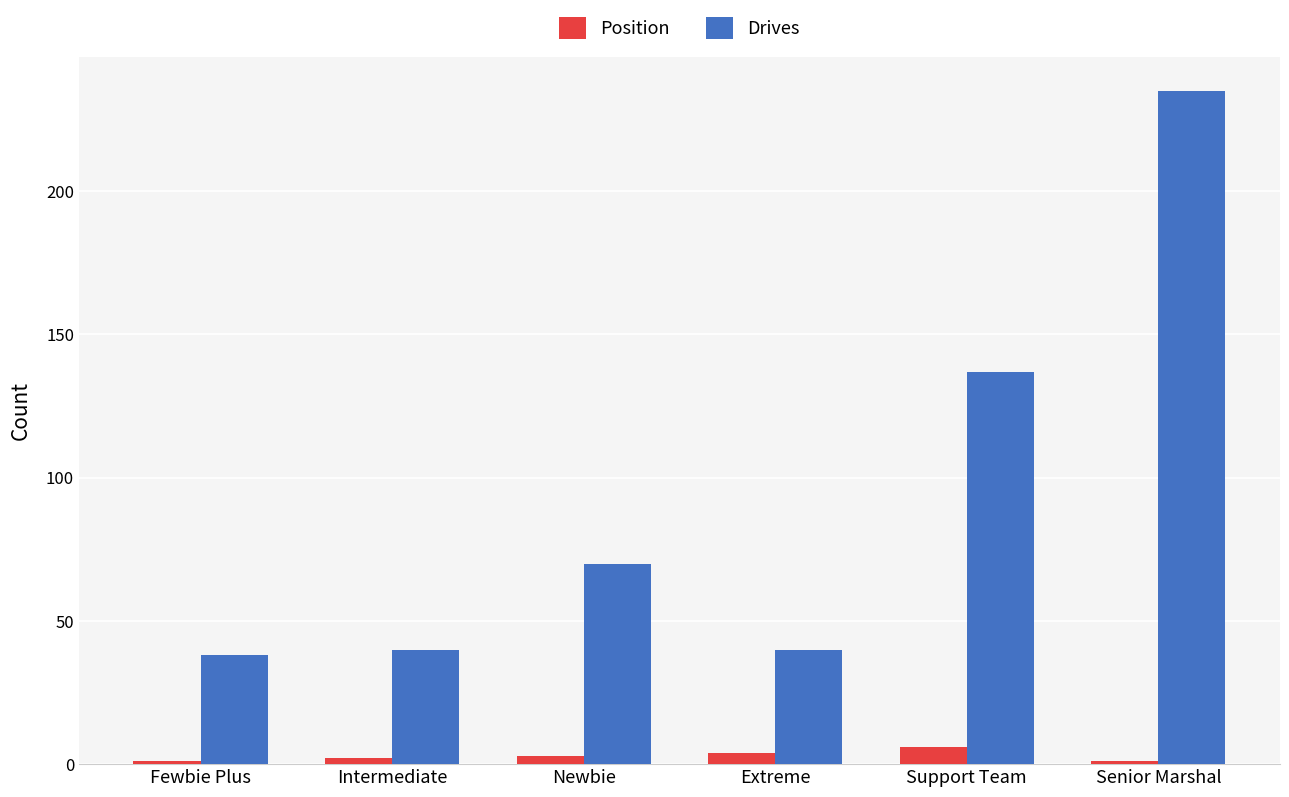

What is the difference between the highest and lowest values at Senior Marshal?

234